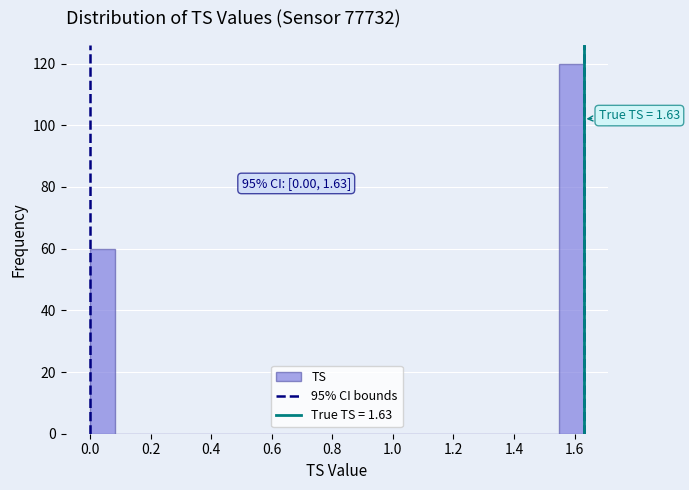

Over which range of the x-axis is the bar tallest?

1.54 to 1.64